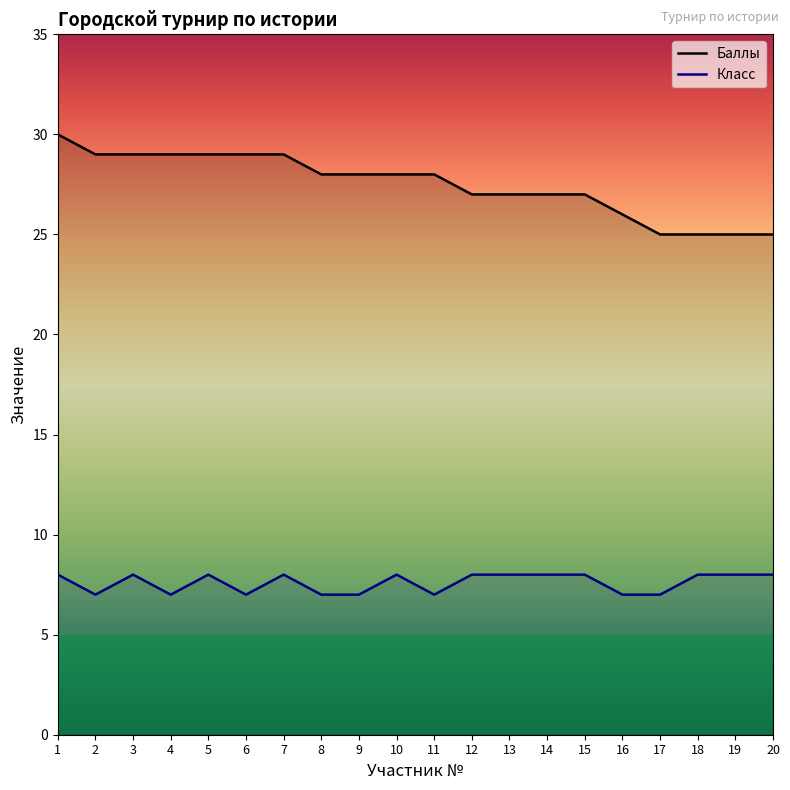

Reading right to left, what are all the values shown in this chart?

Баллы: 25	25	25	25	26	27	27	27	27	28	28	28	28	29	29	29	29	29	29	30
Класс: 8	8	8	7	7	8	8	8	8	7	8	7	7	8	7	8	7	8	7	8